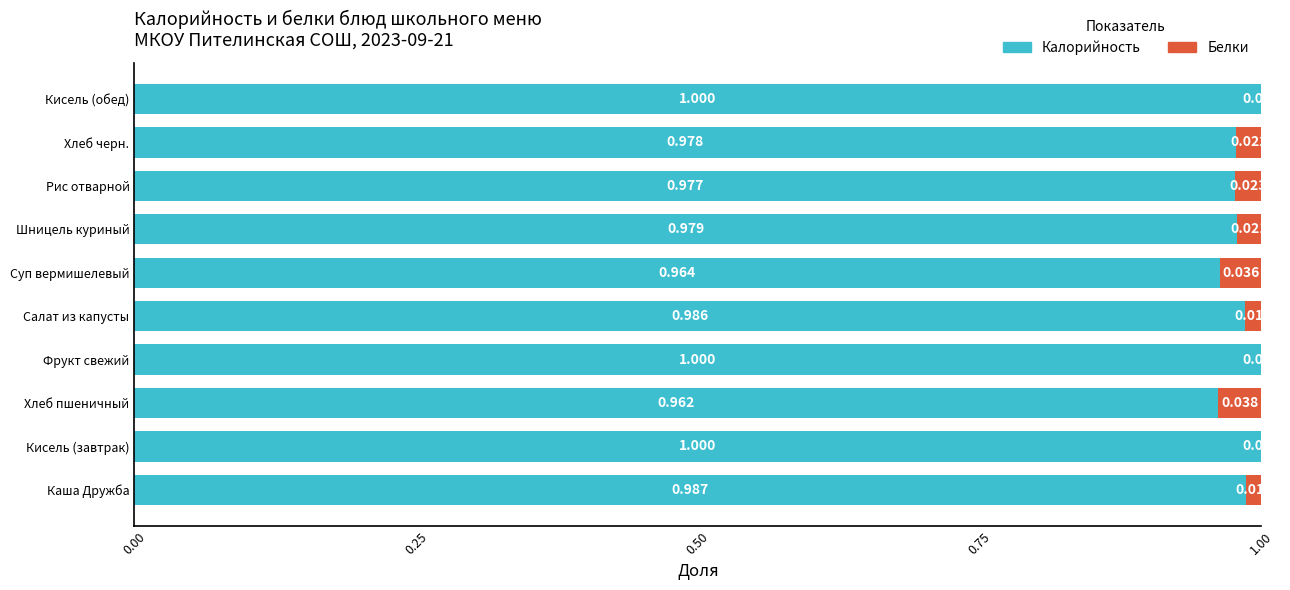

How many series are shown in this chart?

2